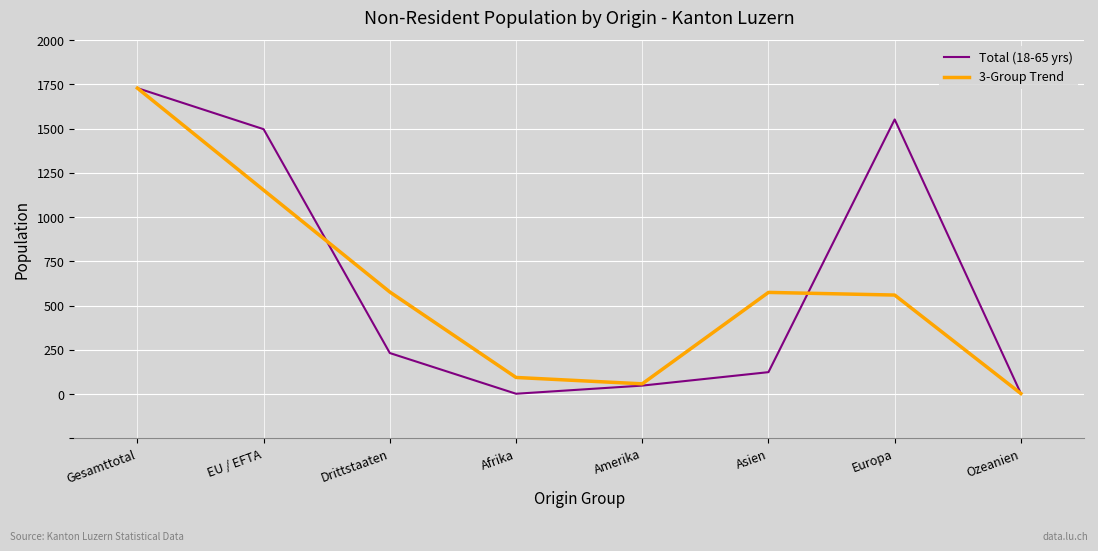

True or false: Total (18-65 yrs) and 3-Group Trend cross at least once.

True